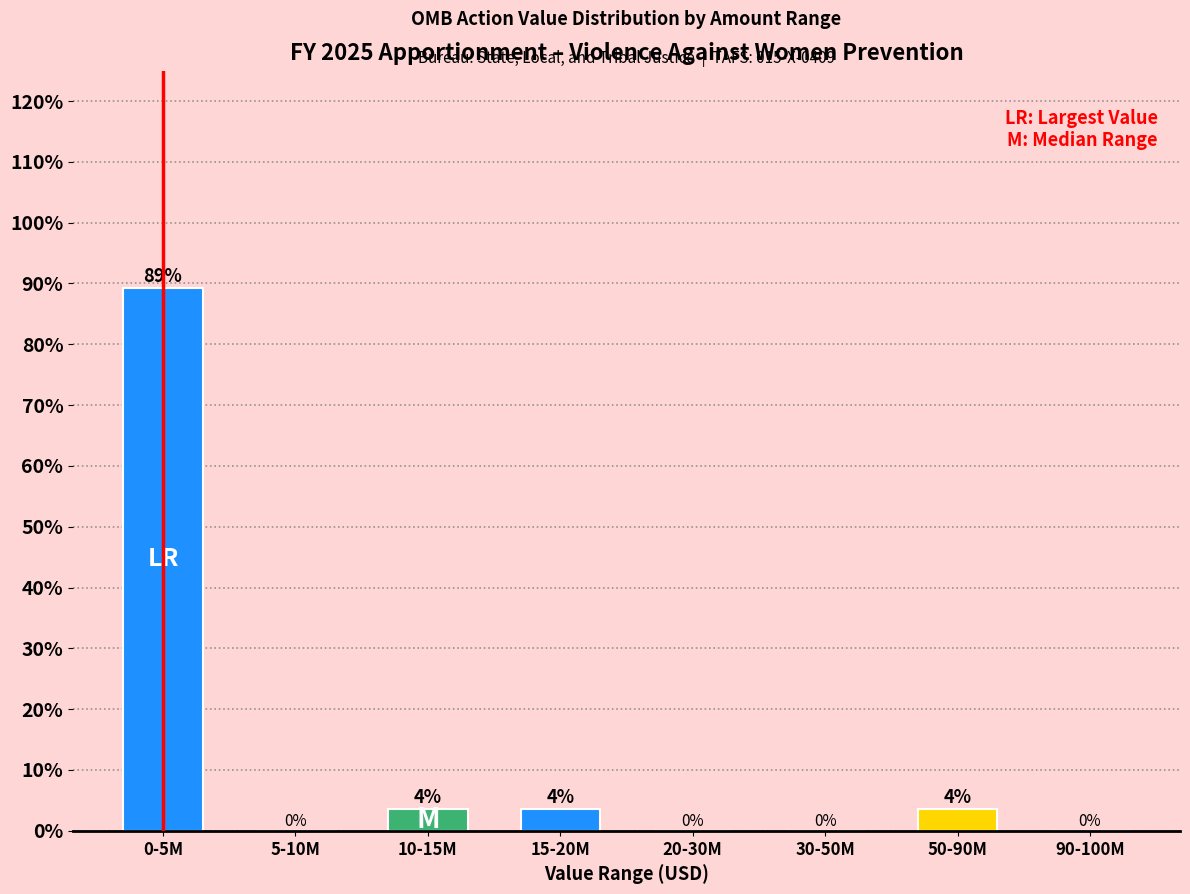

Which has a higher value, 50-90M or 5-10M?

50-90M